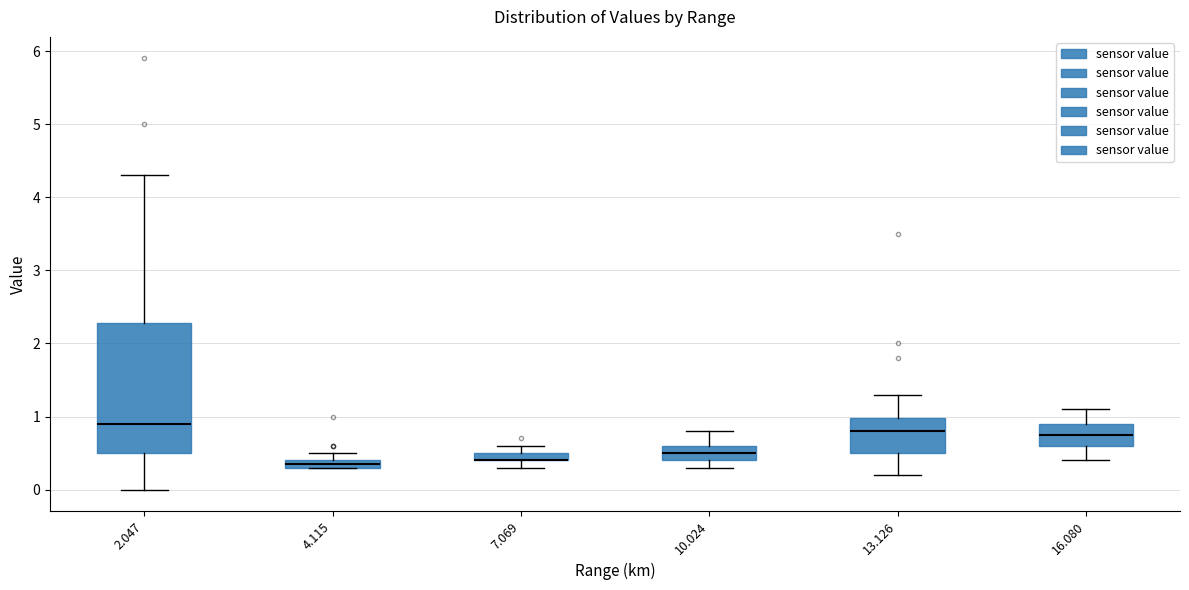

Where is the upper edge of the box at x = 4.115 on the y-axis? The values are not printed on the chart, so give them approximately, as read against the axis.

0.4